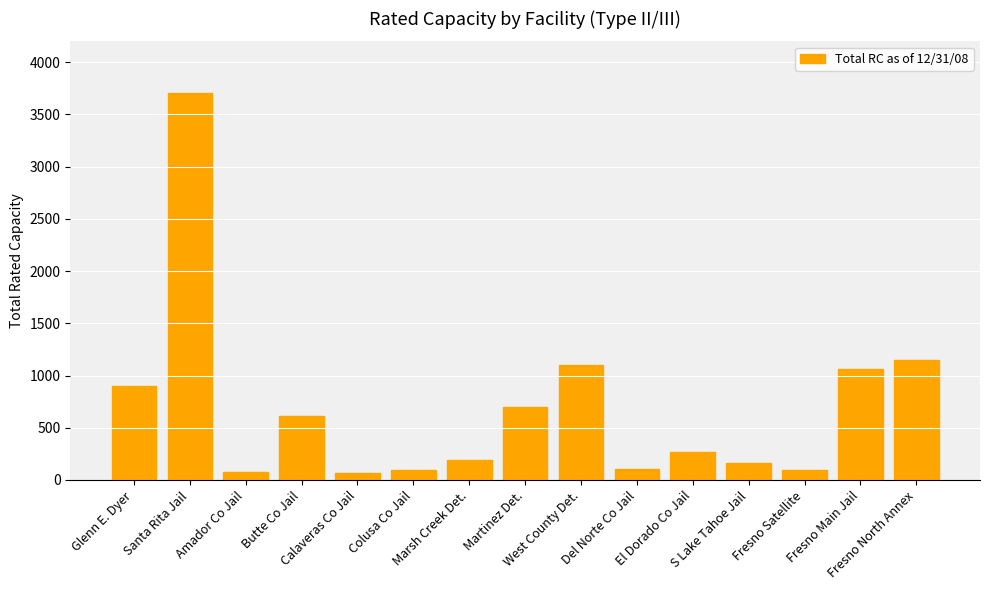

Which category has the highest value across all series?

Santa Rita Jail